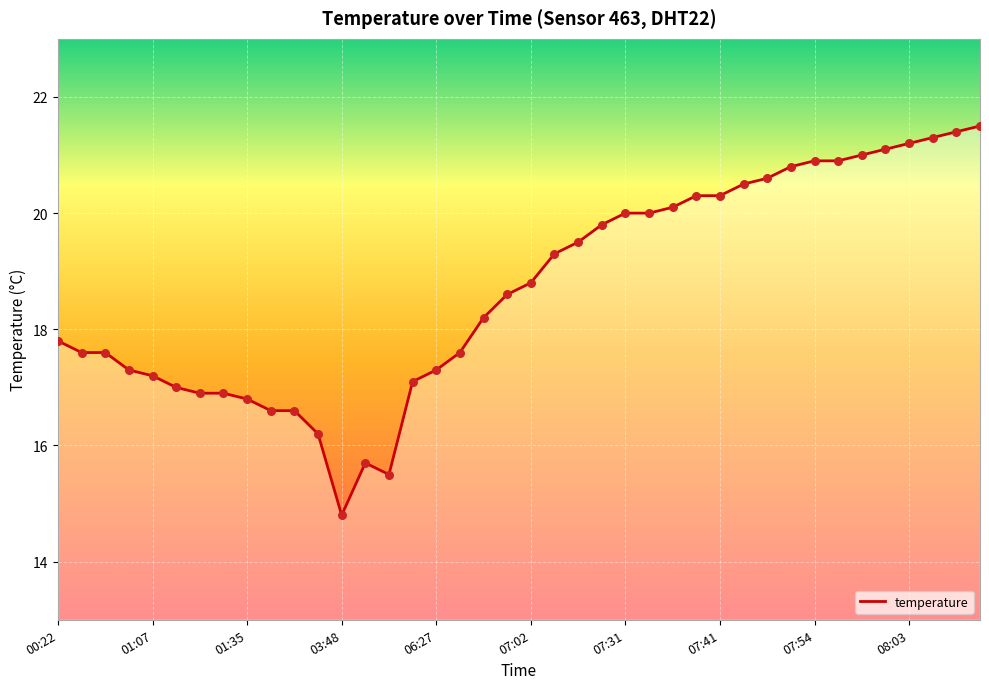

What is the minimum value shown in the chart?

14.8